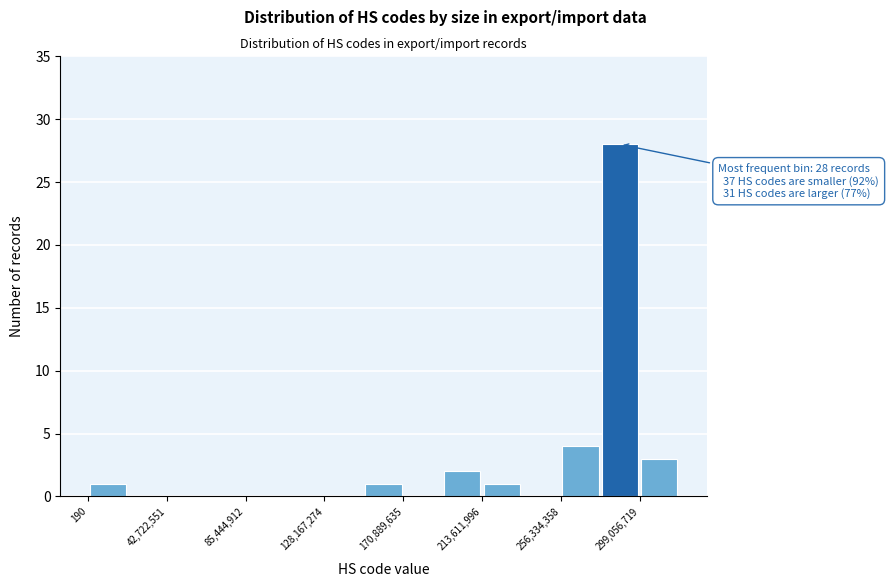

Over which range of the x-axis is the bar tallest?

280000000 to 300000000